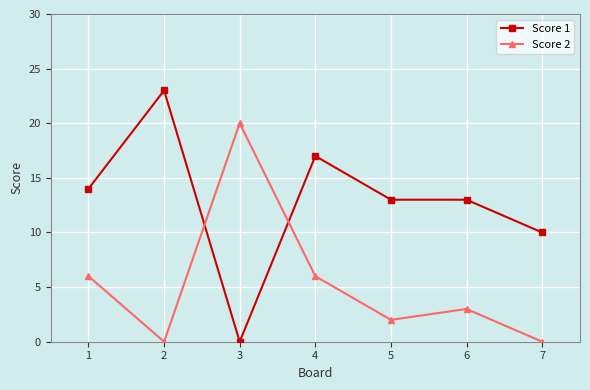

Rank the series by their average value, from lowest to highest.

Score 2, Score 1